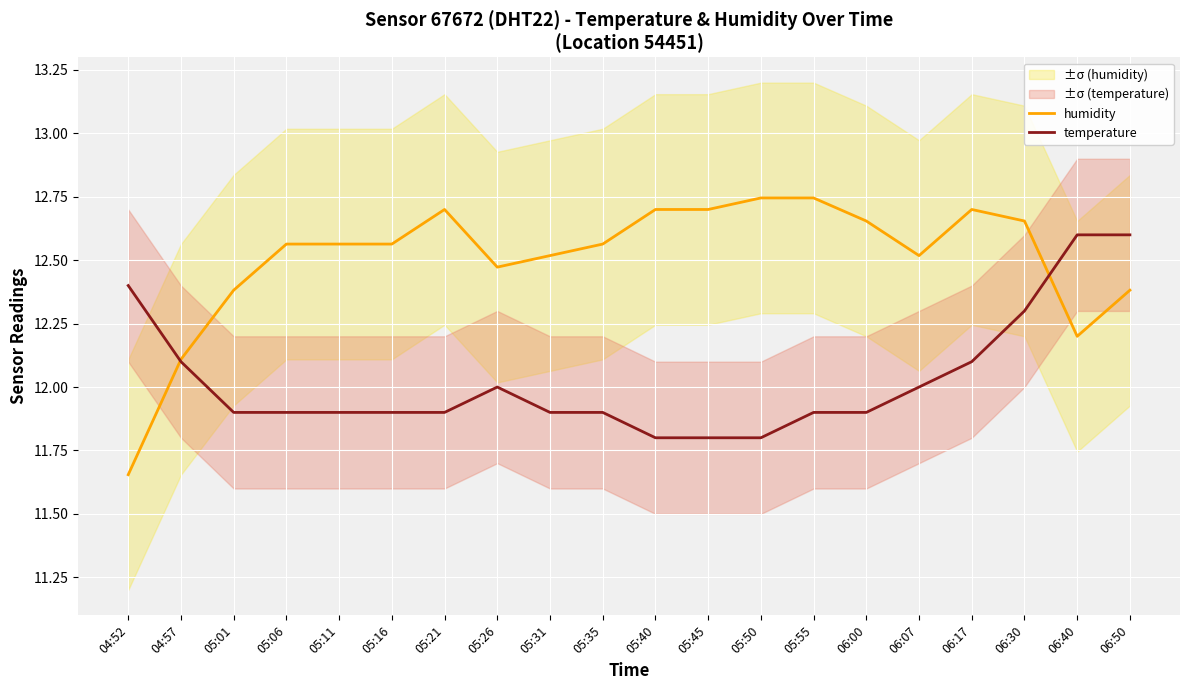

Which series ends up on top after the final intersection of humidity and temperature?

temperature